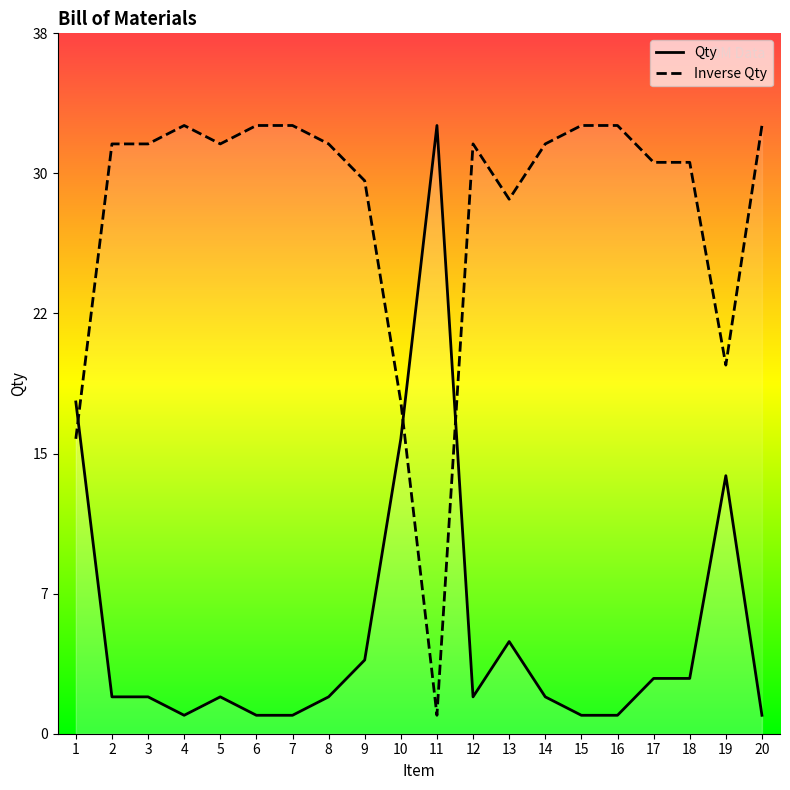

Rank the categories by value from lowest to highest.

4, 6, 7, 15, 16, 20, 2, 3, 5, 8, 12, 14, 17, 18, 9, 13, 19, 10, 1, 11